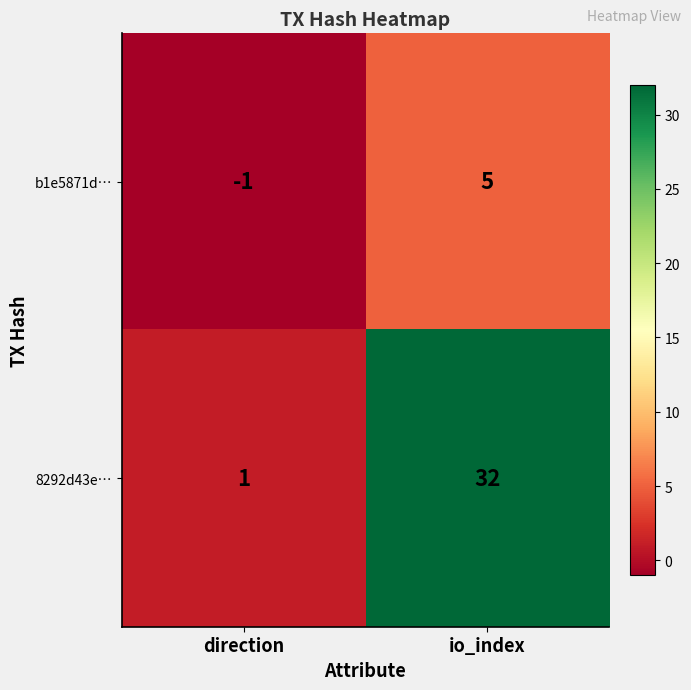

Reading left to right, what are all the values shown in this chart?

b1e5871d…: direction=-1	io_index=5
8292d43e…: direction=1	io_index=32